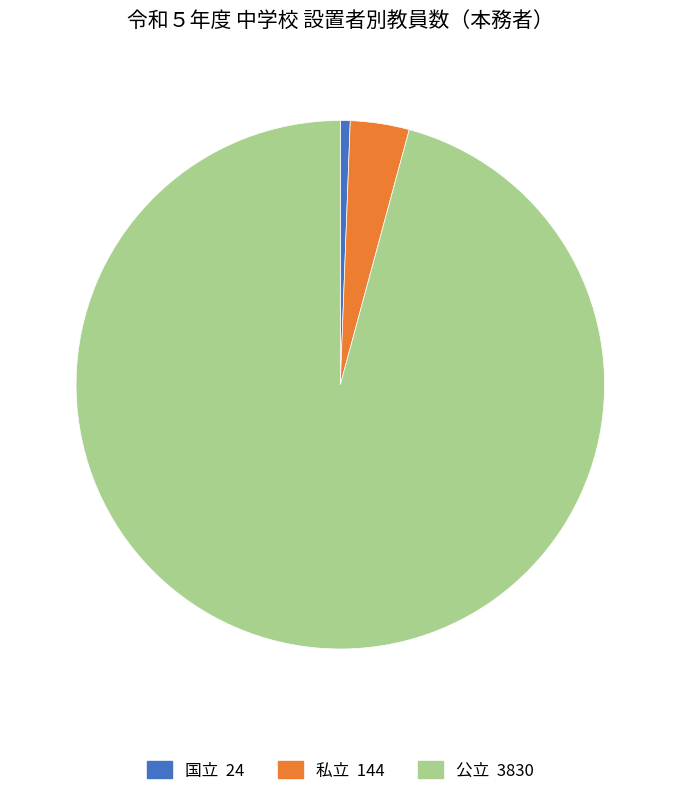

Do 私立 and 国立 together represent more than half of the pie?

No